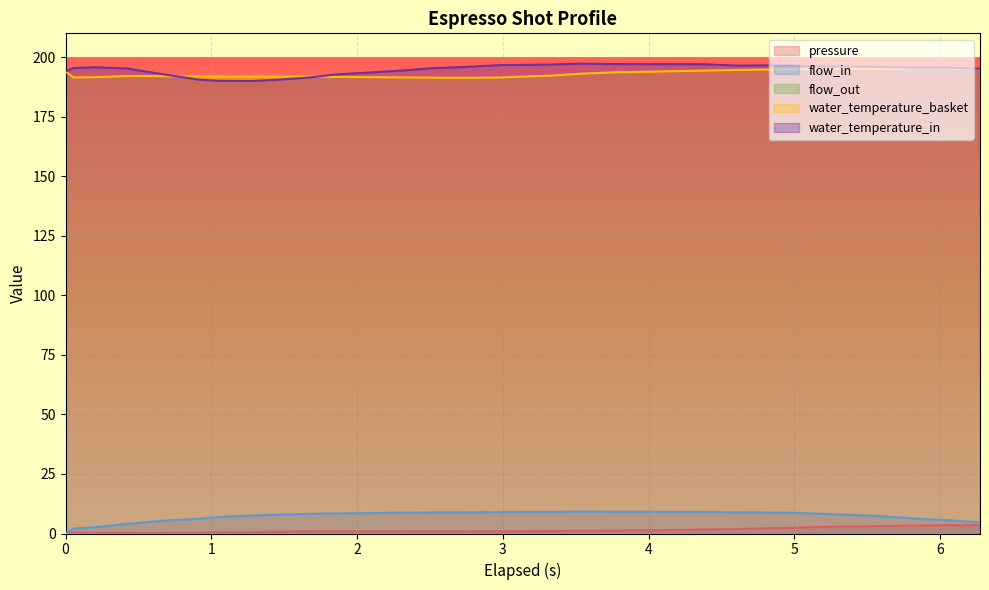

True or false: water_temperature_in and pressure cross at least once.

False